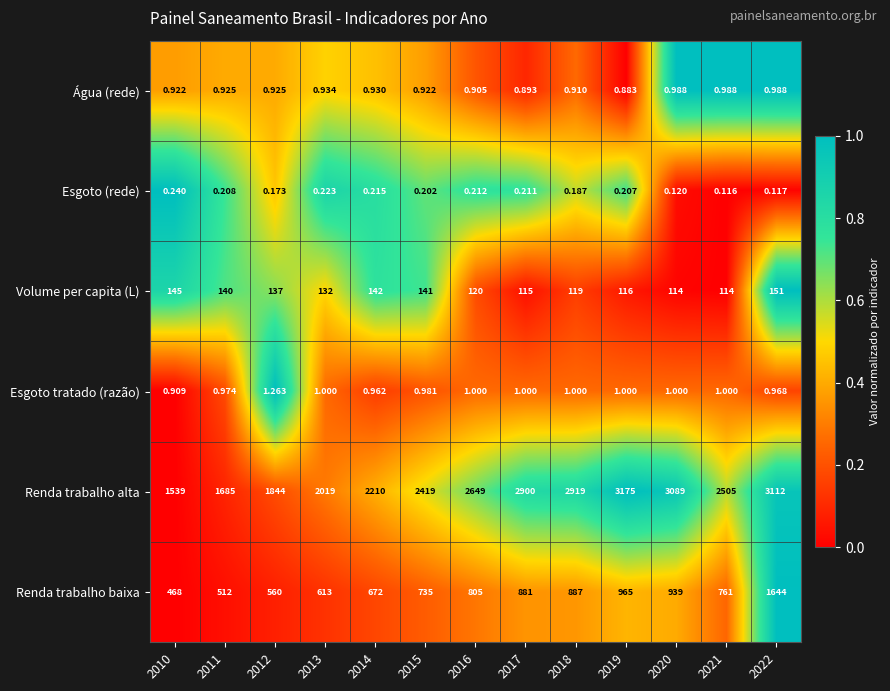

Between 2010 and 2013, which series saw the biggest shift?

Renda trabalho alta